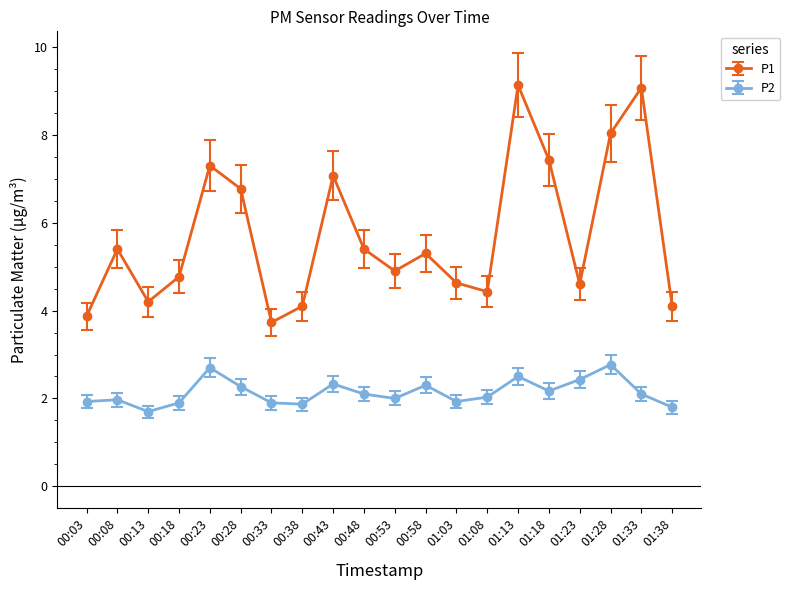

How many interior local peaks does the P1 series have?

6